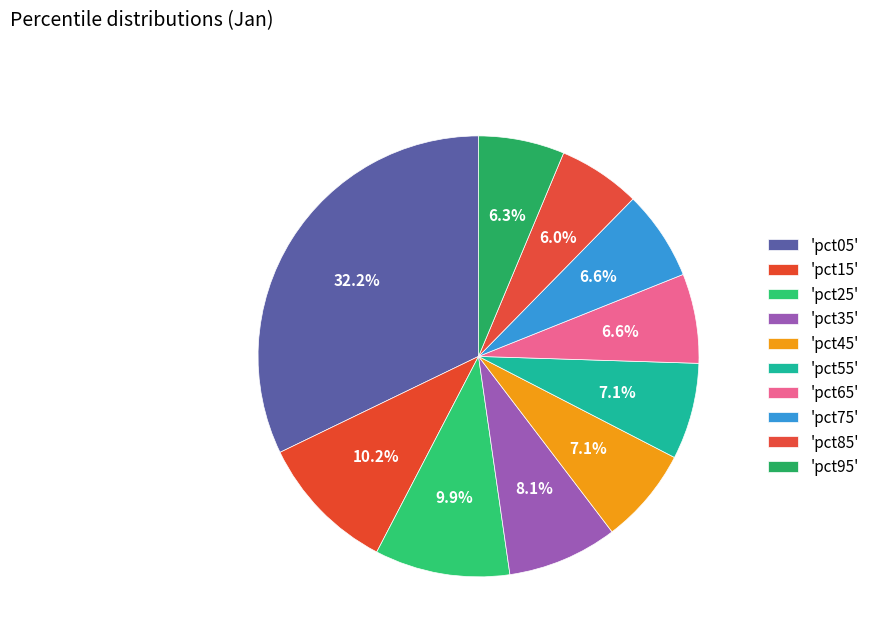

Count the number of slices in the pie.

10